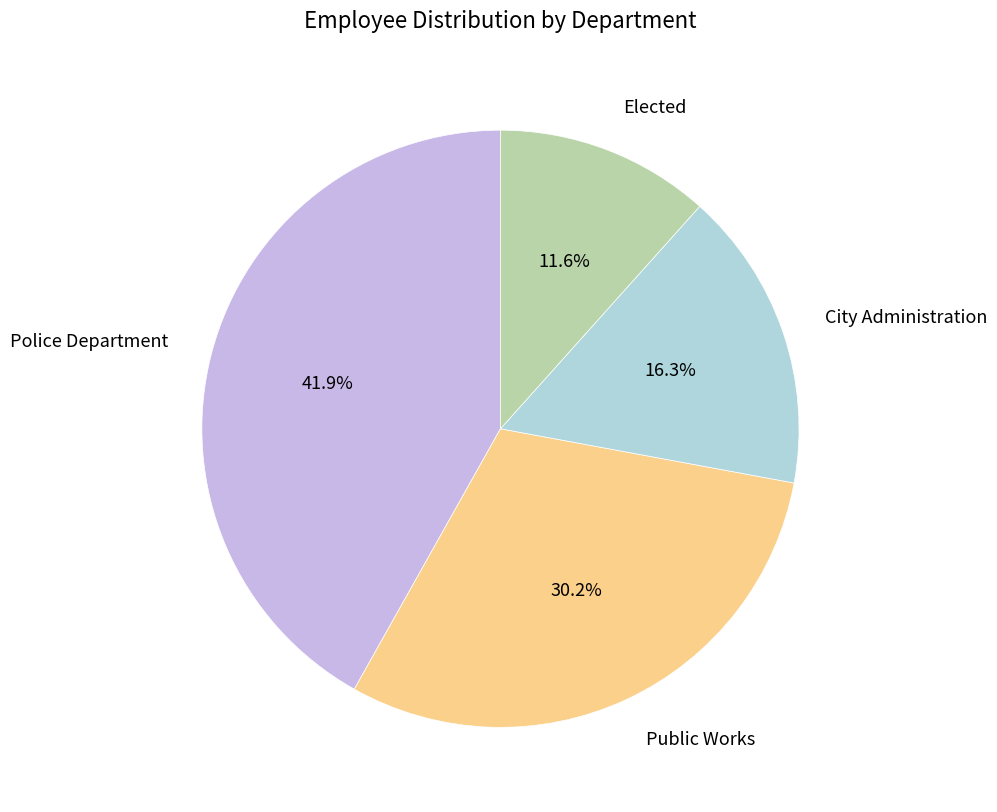

What is the largest slice in the pie chart?

Police Department